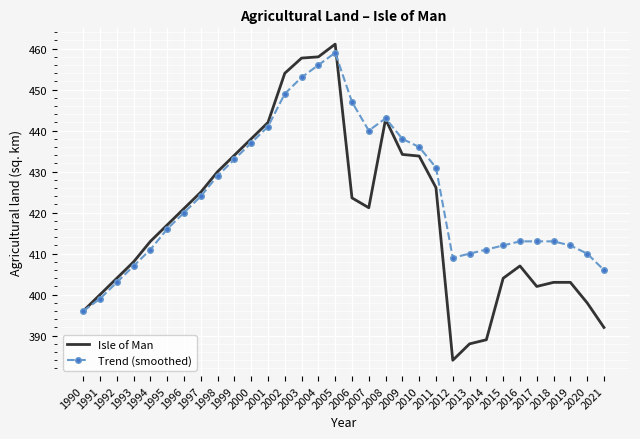

What is the lowest value of the Isle of Man series?

384.0